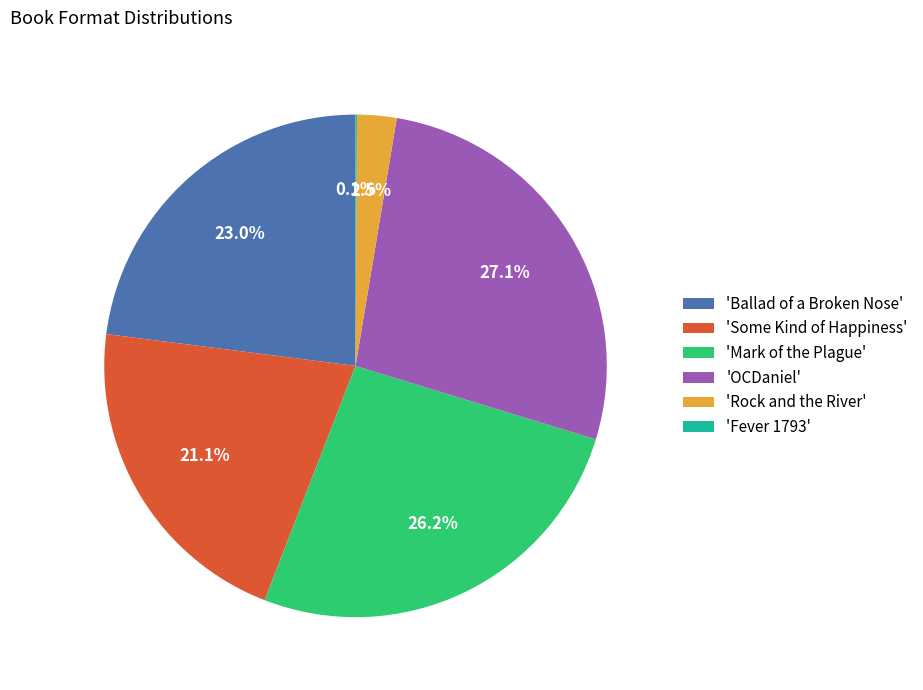

What is the largest slice in the pie chart?

'OCDaniel'